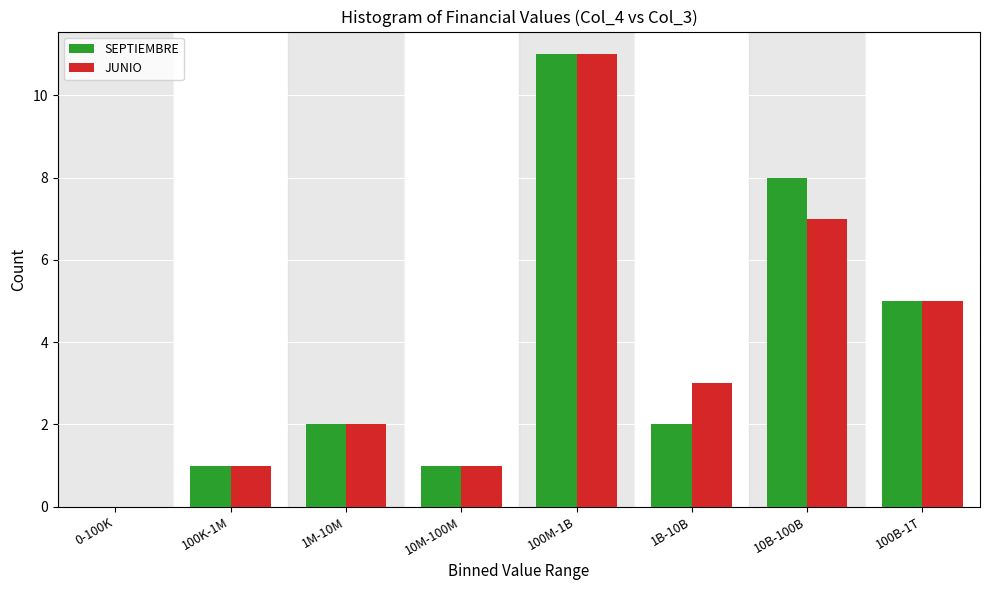

Reading left to right, extract all data points from this chart.

SEPTIEMBRE: 0-100K=0	100K-1M=1	1M-10M=2	10M-100M=1	100M-1B=11	1B-10B=2	10B-100B=8	100B-1T=5
JUNIO: 0-100K=0	100K-1M=1	1M-10M=2	10M-100M=1	100M-1B=11	1B-10B=3	10B-100B=7	100B-1T=5